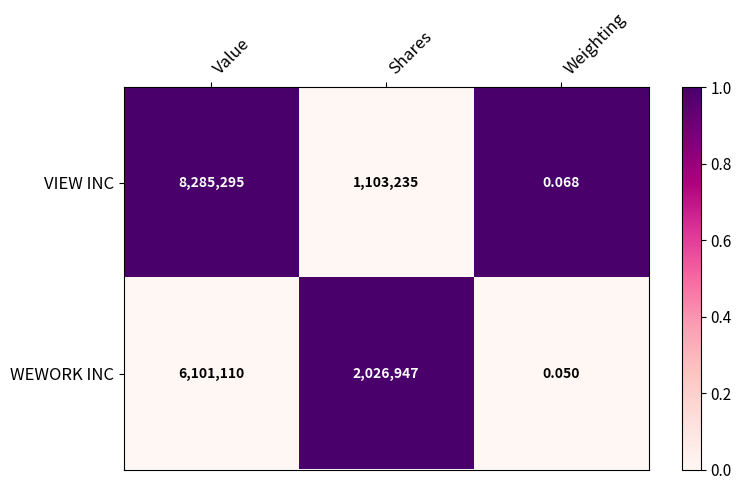

Which series has the largest total across all categories?

VIEW INC